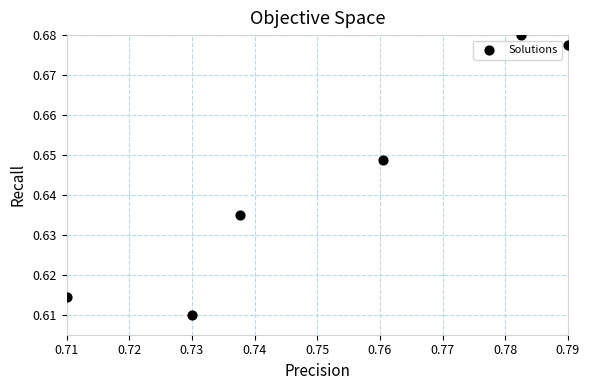

What is the average X value?

0.8